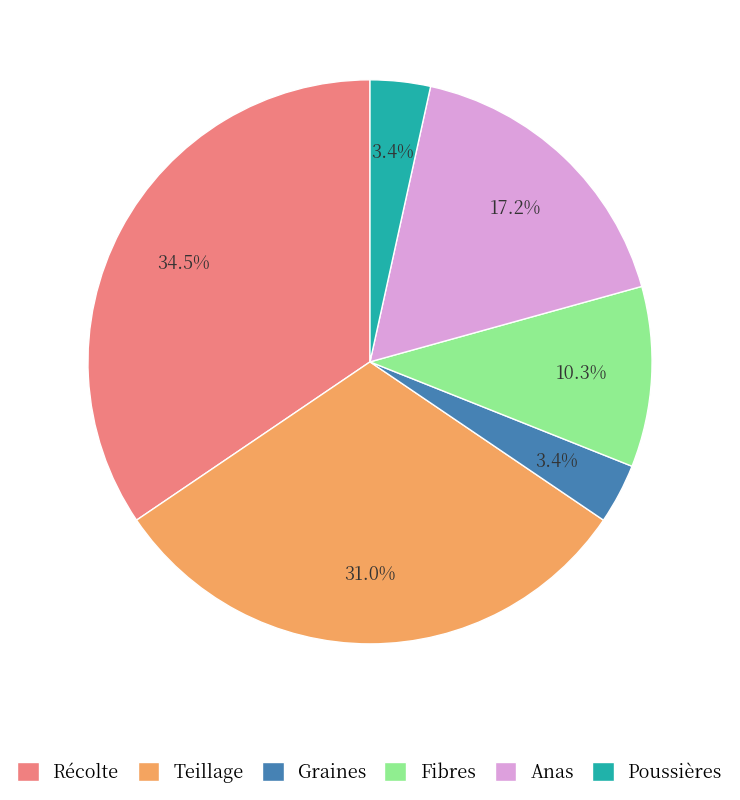

Approximately how many times larger is the value at Fibres compared to Poussières?

3.0